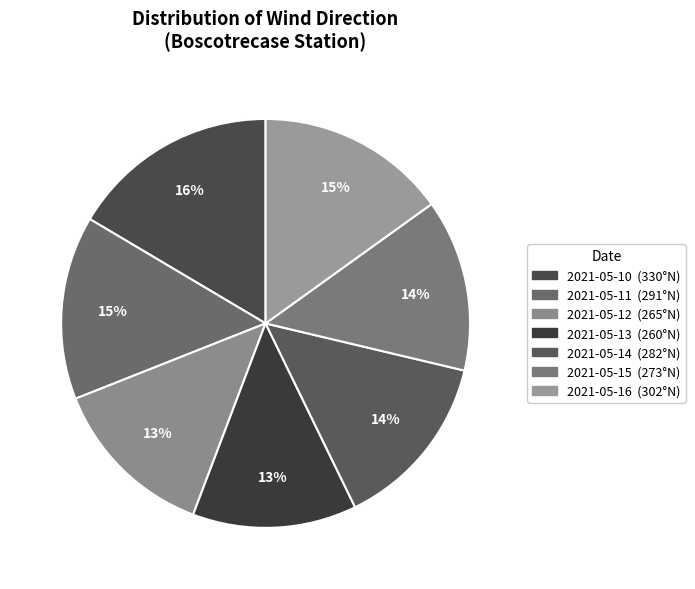

To the nearest percent, what is the average slice percentage?

14%